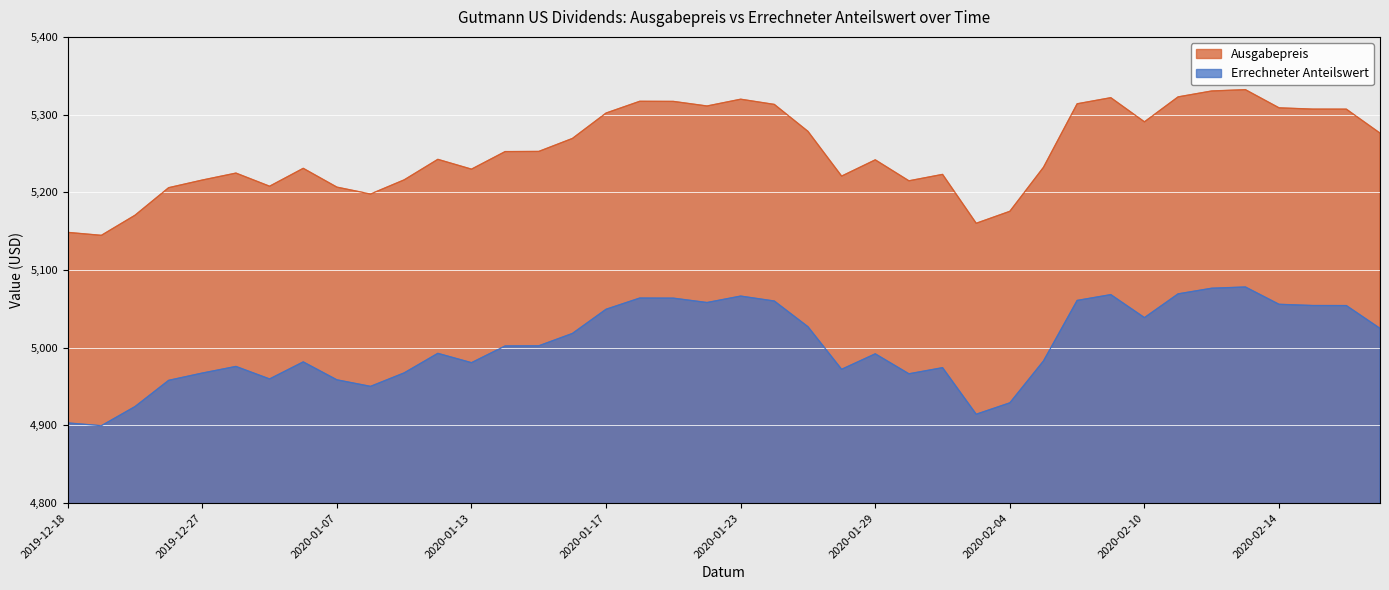

Reading left to right, extract all data points from this chart.

Ausgabepreis: 2019-12-18=5148.4	2019-12-19=5144.6	2019-12-20=5170.5	2019-12-23=5205.9	2019-12-27=5215.8	2019-12-30=5224.7	2020-01-02=5207.8	2020-01-03=5230.9	2020-01-07=5206.6	2020-01-08=5197.8	2020-01-09=5216.0	2020-01-10=5242.4	2020-01-13=5229.8	2020-01-14=5252.4	2020-01-15=5252.6	2020-01-16=5269.3	2020-01-17=5302.0	2020-01-20=5317.1	2020-01-21=5317.0	2020-01-22=5311.1	2020-01-23=5319.8	2020-01-24=5313.1	2020-01-27=5278.4	2020-01-28=5220.9	2020-01-29=5241.8	2020-01-30=5214.8	2020-01-31=5223.1	2020-02-03=5160.1	2020-02-04=5175.6	2020-02-05=5232.2	2020-02-06=5313.9	2020-02-07=5321.8	2020-02-10=5290.7	2020-02-11=5322.8	2020-02-12=5330.4	2020-02-13=5332.1	2020-02-14=5308.7	2020-02-17=5307.0	2020-02-18=5307.0	2020-02-19=5276.2
Errechneter Anteilswert: 2019-12-18=4903.2	2019-12-19=4899.6	2019-12-20=4924.3	2019-12-23=4958.0	2019-12-27=4967.4	2019-12-30=4975.9	2020-01-02=4959.8	2020-01-03=4981.8	2020-01-07=4958.7	2020-01-08=4950.3	2020-01-09=4967.6	2020-01-10=4992.8	2020-01-13=4980.8	2020-01-14=5002.3	2020-01-15=5002.5	2020-01-16=5018.4	2020-01-17=5049.5	2020-01-20=5063.9	2020-01-21=5063.8	2020-01-22=5058.2	2020-01-23=5066.5	2020-01-24=5060.1	2020-01-27=5027.0	2020-01-28=4972.2	2020-01-29=4992.2	2020-01-30=4966.5	2020-01-31=4974.3	2020-02-03=4914.4	2020-02-04=4929.1	2020-02-05=4983.1	2020-02-06=5060.9	2020-02-07=5068.3	2020-02-10=5038.7	2020-02-11=5069.3	2020-02-12=5076.6	2020-02-13=5078.2	2020-02-14=5055.9	2020-02-17=5054.3	2020-02-18=5054.3	2020-02-19=5024.9